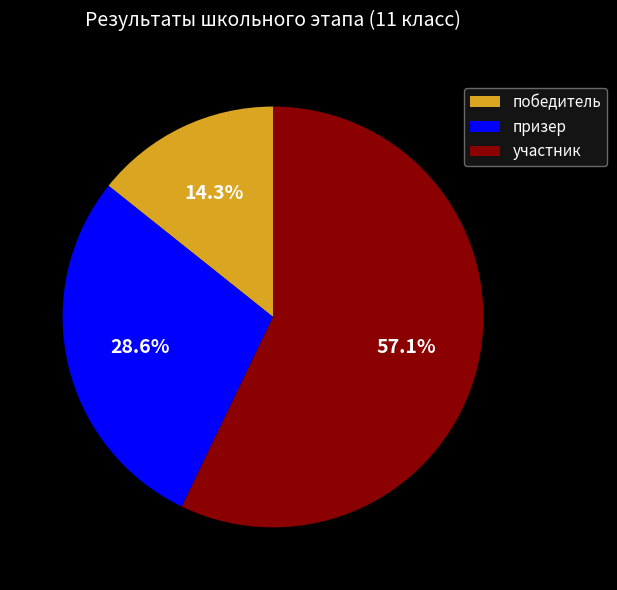

Does участник account for over 50% of the chart?

Yes